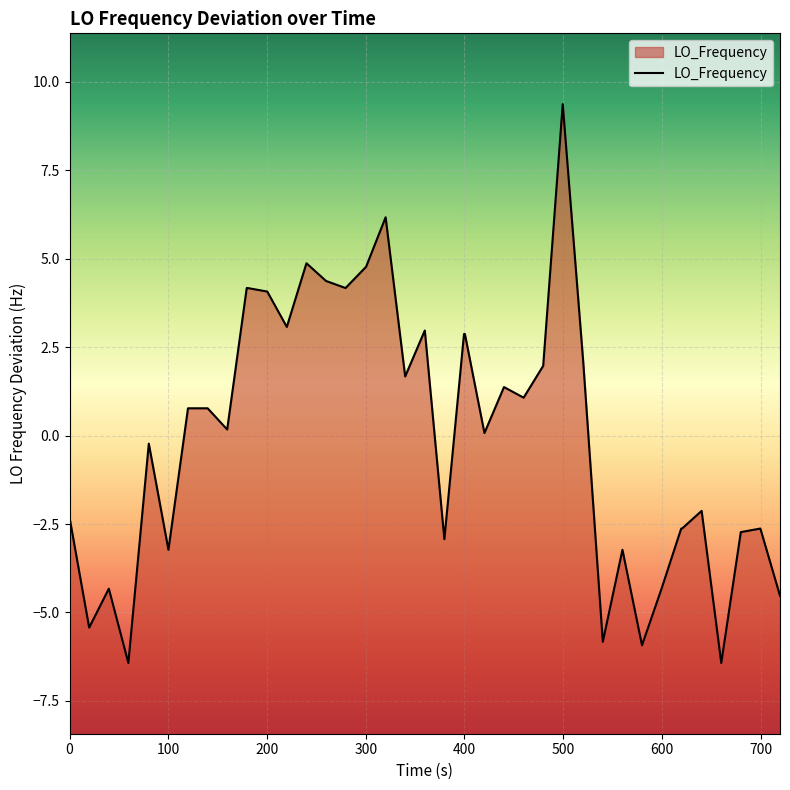

What is the smallest value displayed?

-6.4